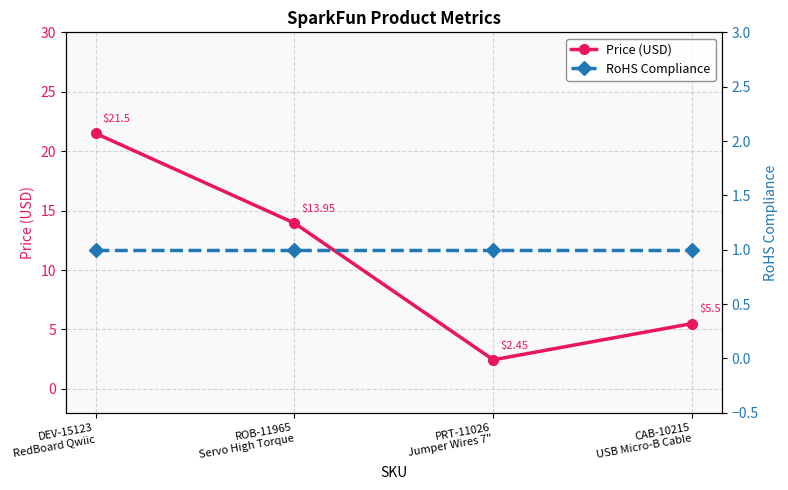

Which category has the highest value in the RoHS Compliance series?

DEV-15123
RedBoard Qwiic